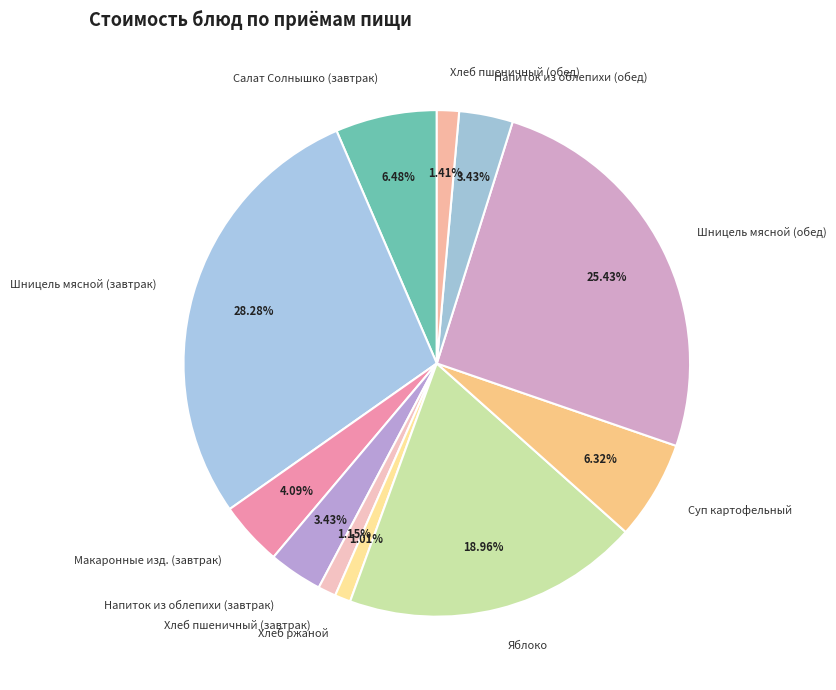

Does any single category account for the majority?

No